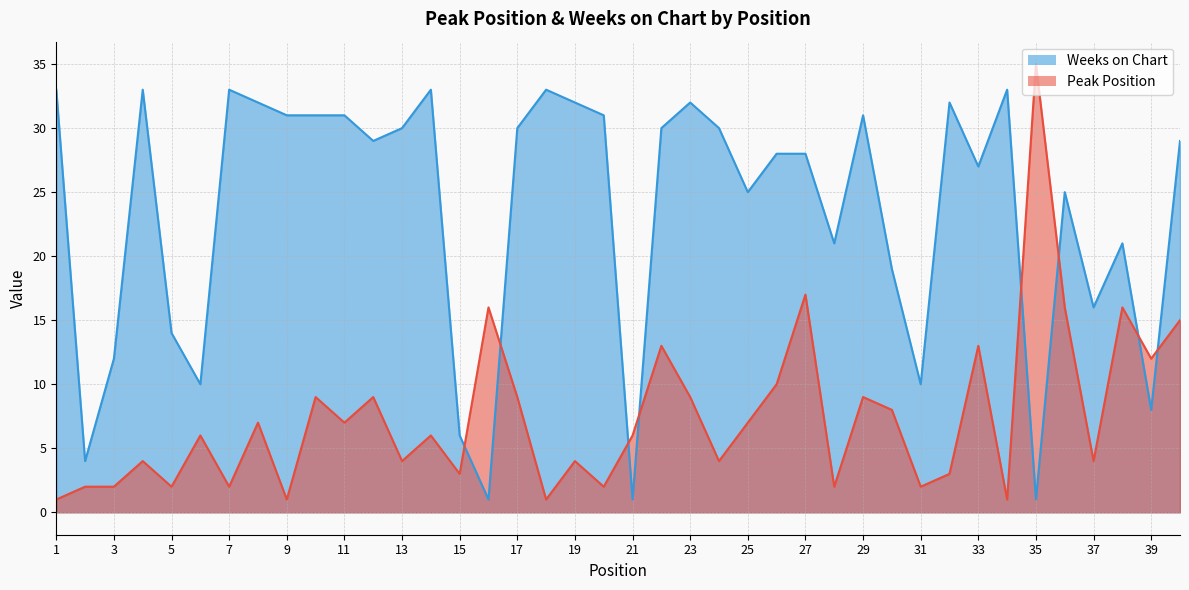

What is the minimum value shown in the chart?

1